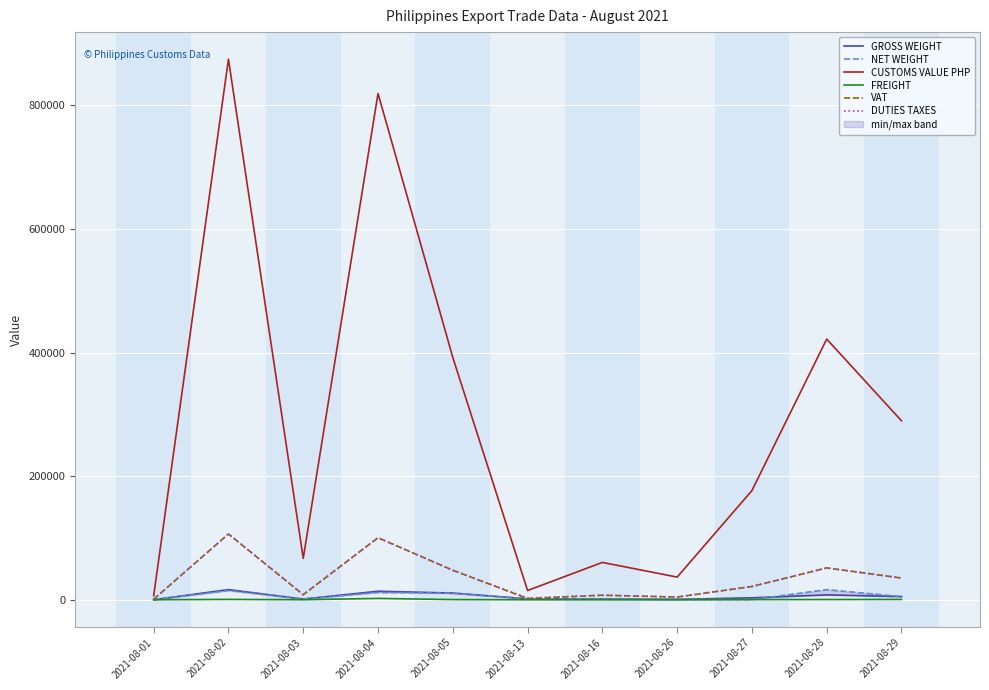

Reading left to right, extract all data points from this chart.

GROSS WEIGHT: 2021-08-01=60.0	2021-08-02=16450.0	2021-08-03=1150.0	2021-08-04=13800.0	2021-08-05=10840.0	2021-08-13=1500.0	2021-08-16=1200.0	2021-08-26=710.4	2021-08-27=3160.0	2021-08-28=7904.0	2021-08-29=5200.0
NET WEIGHT: 2021-08-01=55.0	2021-08-02=14990.0	2021-08-03=1100.0	2021-08-04=11830.0	2021-08-05=10568.0	2021-08-13=1475.0	2021-08-16=1200.0	2021-08-26=710.4	2021-08-27=378.7	2021-08-28=16360.0	2021-08-29=5200.0
CUSTOMS VALUE PHP: 2021-08-01=6507.2	2021-08-02=874893.6	2021-08-03=67071.7	2021-08-04=819366.4	2021-08-05=392195.9	2021-08-13=15003.6	2021-08-16=60471.6	2021-08-26=36685.6	2021-08-27=176706.1	2021-08-28=421908.9	2021-08-29=289619.5
FREIGHT: 2021-08-01=6.9	2021-08-02=600.0	2021-08-03=47.1	2021-08-04=2200.0	2021-08-05=302.6	2021-08-13=0.0	2021-08-16=0.0	2021-08-26=1.6	2021-08-27=275.0	2021-08-28=392.5	2021-08-29=503.0
VAT: 2021-08-01=812.2	2021-08-02=106492.4	2021-08-03=8199.7	2021-08-04=100408.2	2021-08-05=47763.3	2021-08-13=1998.3	2021-08-16=7363.2	2021-08-26=4415.0	2021-08-27=21508.0	2021-08-28=51577.3	2021-08-29=35169.5
DUTIES TAXES: 2021-08-01=812.2	2021-08-02=106492.4	2021-08-03=8199.7	2021-08-04=100408.2	2021-08-05=47763.3	2021-08-13=2748.5	2021-08-16=7363.2	2021-08-26=4415.0	2021-08-27=21508.0	2021-08-28=51577.3	2021-08-29=35169.5